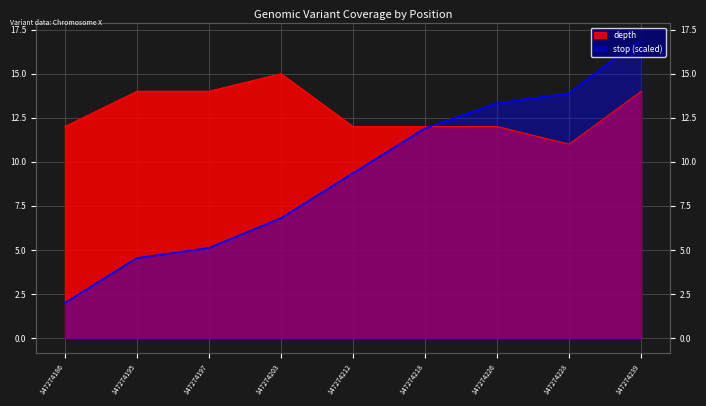

At which label is stop closest to 9?

147274212